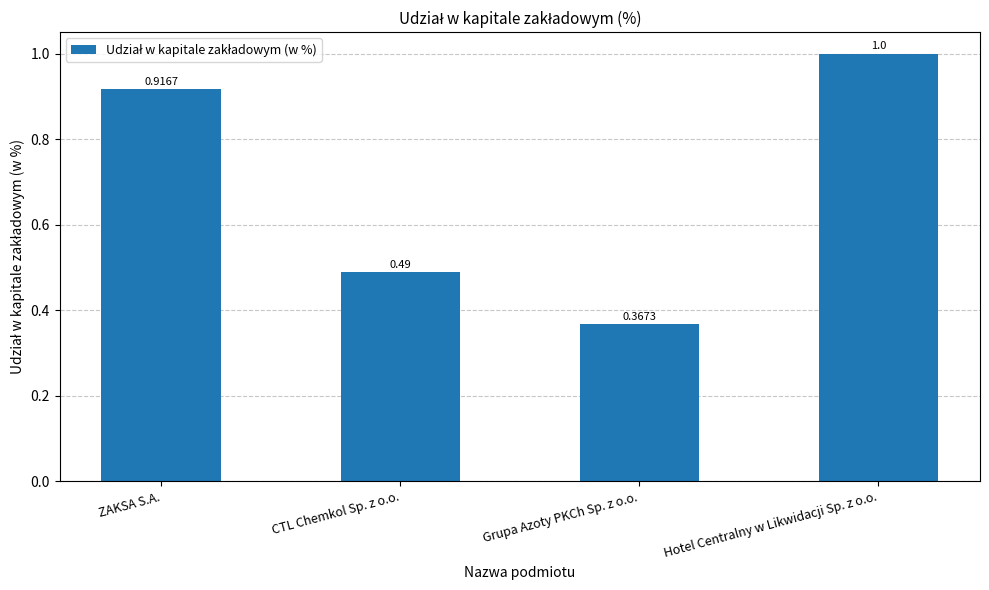

At which category does the chart reach its peak across all series?

Hotel Centralny w Likwidacji Sp. z o.o.